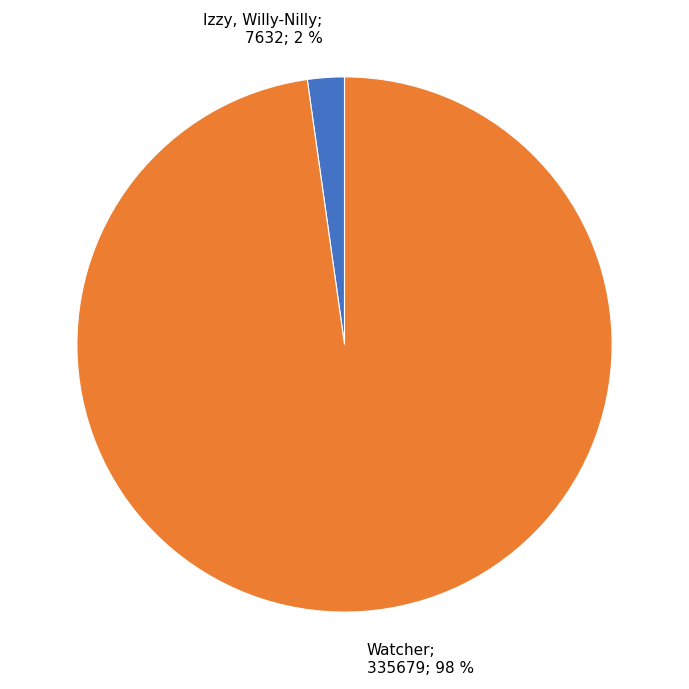

Does any single category account for the majority?

Yes